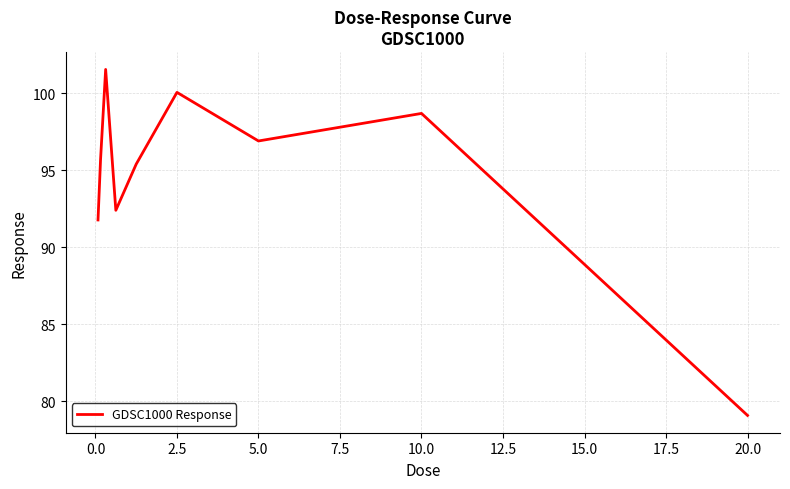

What is the difference between the maximum and minimum values?

22.5